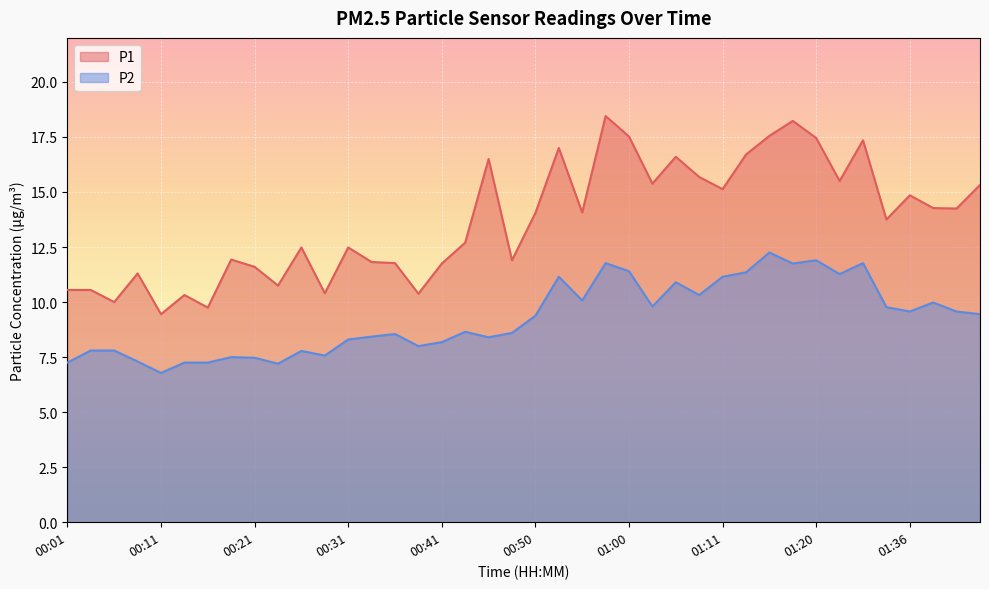

Where is the first local minimum for P1?

00:06